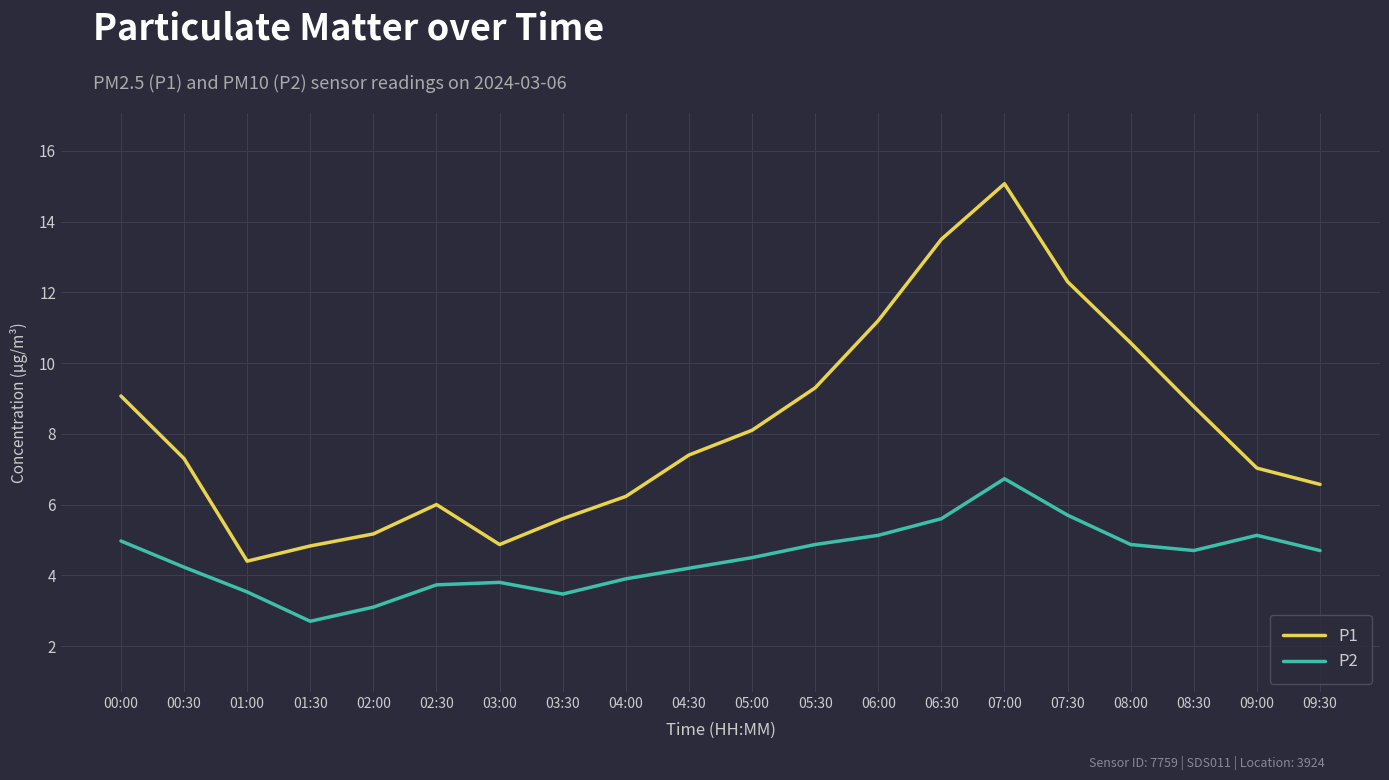

What is the sum of all P1 values?

163.3